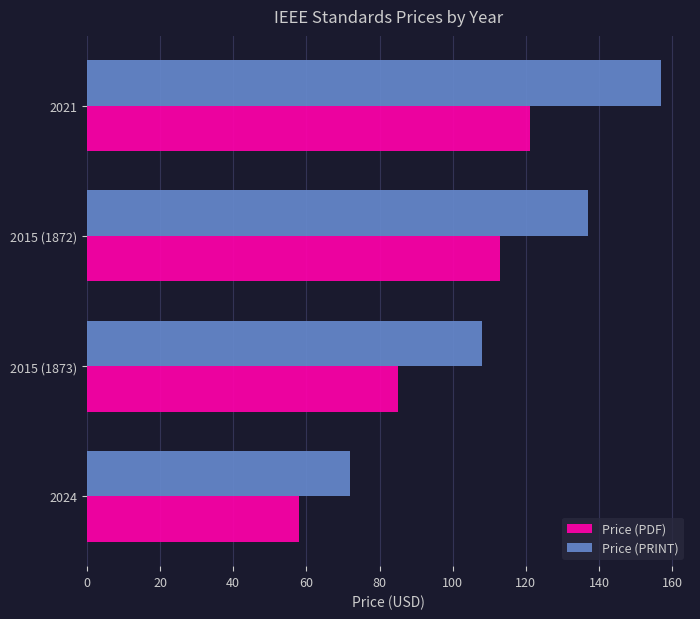

What is the difference between the second highest and minimum values in the Price (PRINT) series?

65